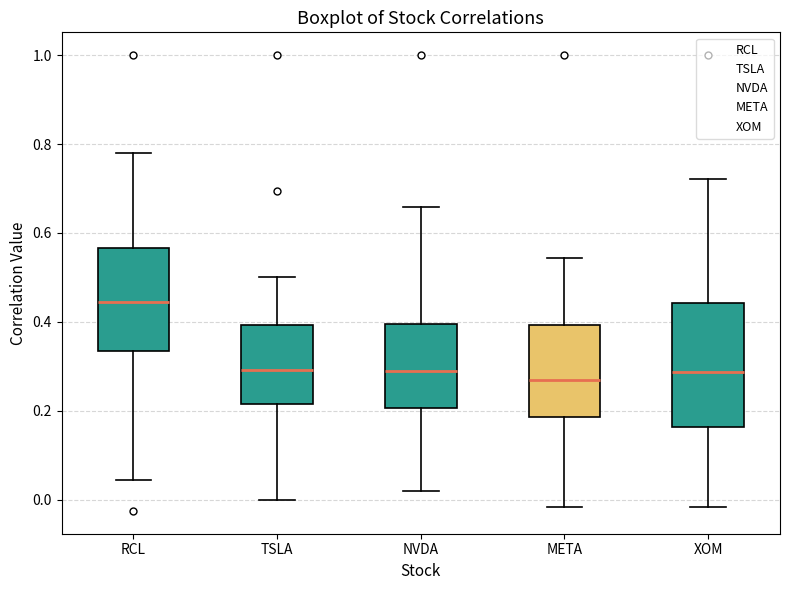

Reading left to right, read every box against the y-axis: the position of its median line, the range the box covers, and the ends of its whiskers. The values are not printed on the chart, so give them approximately, as read against the axis.

RCL: median 0.44, box 0.34 to 0.56, whiskers 0.04 to 0.78
TSLA: median 0.30, box 0.22 to 0.40, whiskers 0.00 to 0.50
NVDA: median 0.30, box 0.20 to 0.40, whiskers 0.02 to 0.66
META: median 0.26, box 0.18 to 0.40, whiskers -0.02 to 0.54
XOM: median 0.28, box 0.16 to 0.44, whiskers -0.02 to 0.72